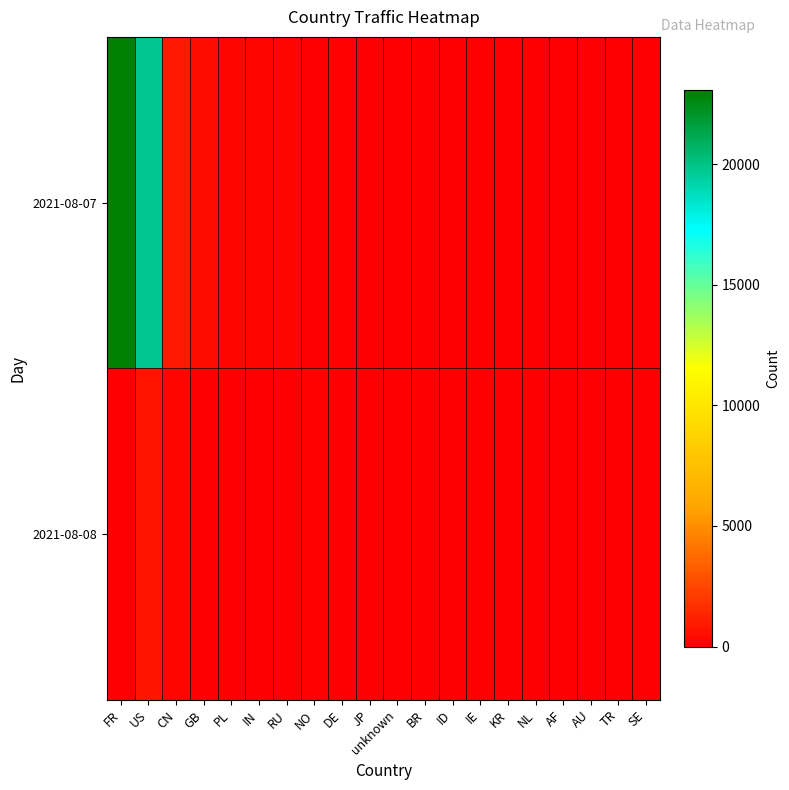

Reading right to left, transcribe all the data shown in this chart.

2021-08-07: SE=25	TR=24	AU=31	AF=34	NL=37	KR=37	IE=50	ID=57	BR=63	unknown=75	JP=76	DE=97	NO=4	RU=199	IN=200	PL=254	GB=507	CN=902	US=19759	FR=23065
2021-08-08: SE=0	TR=2	AU=1	AF=0	NL=1	KR=4	IE=2	ID=2	BR=8	unknown=8	JP=9	DE=6	NO=114	RU=17	IN=18	PL=1	GB=8	CN=240	US=787	FR=15